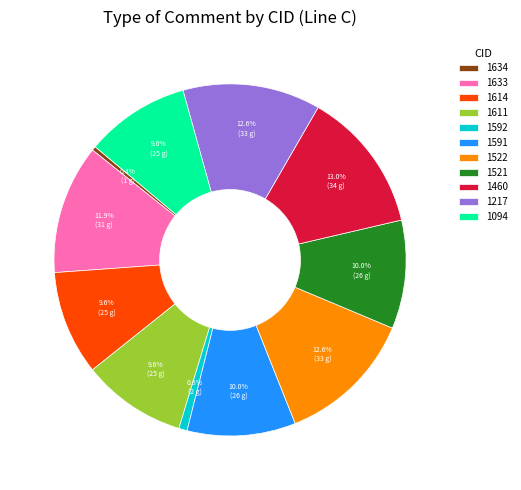

To the nearest percent, what portion does 1591 represent?

10%